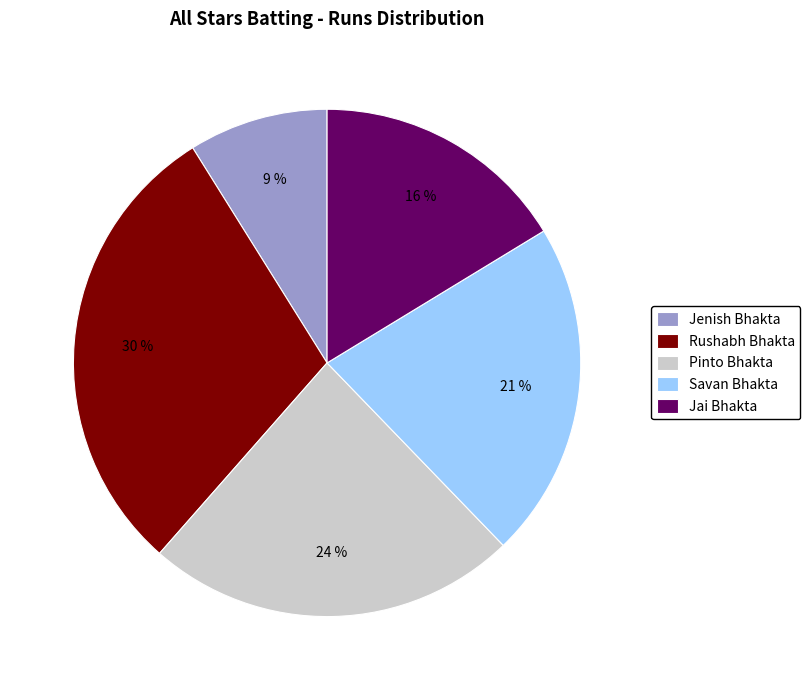

True or false: Jai Bhakta accounts for 6% of the total.

False